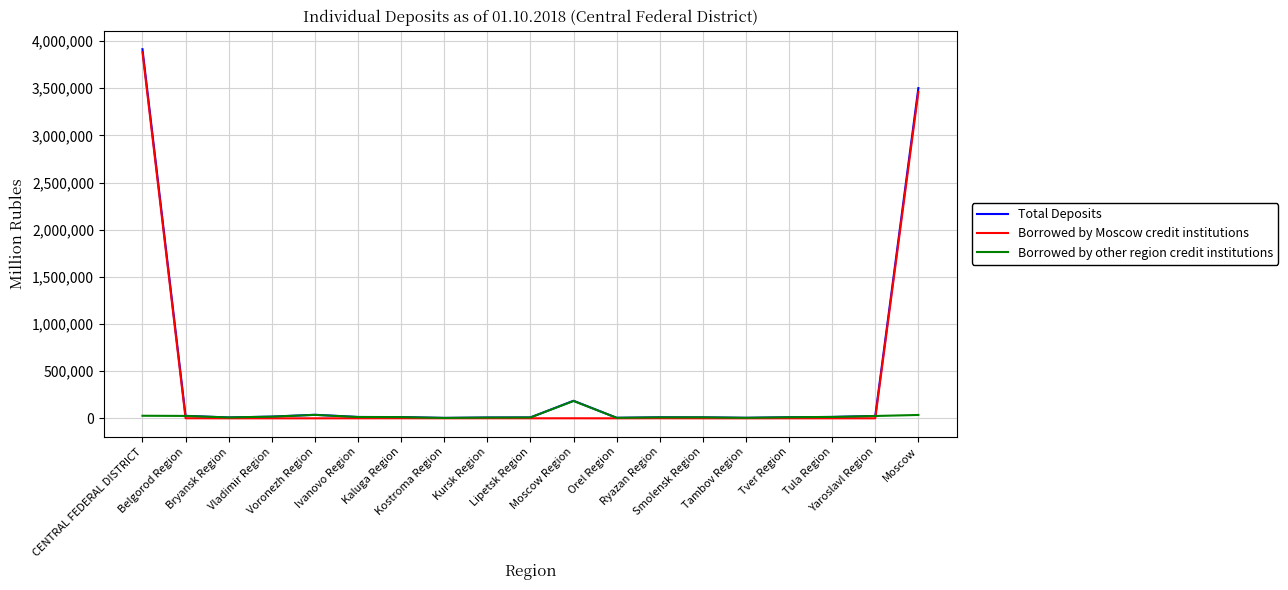

In Borrowed by other region credit institutions, how many points are lower than both neighbors (excluding endpoints)?

4